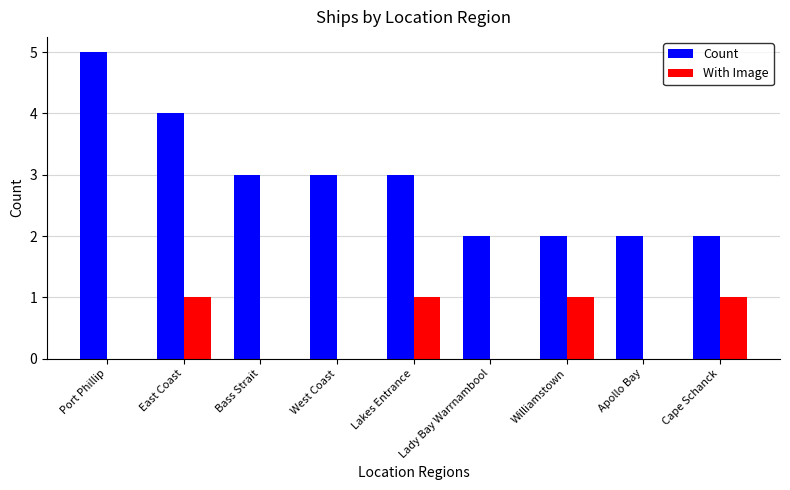

What are all the series names shown in the legend?

Count, With Image